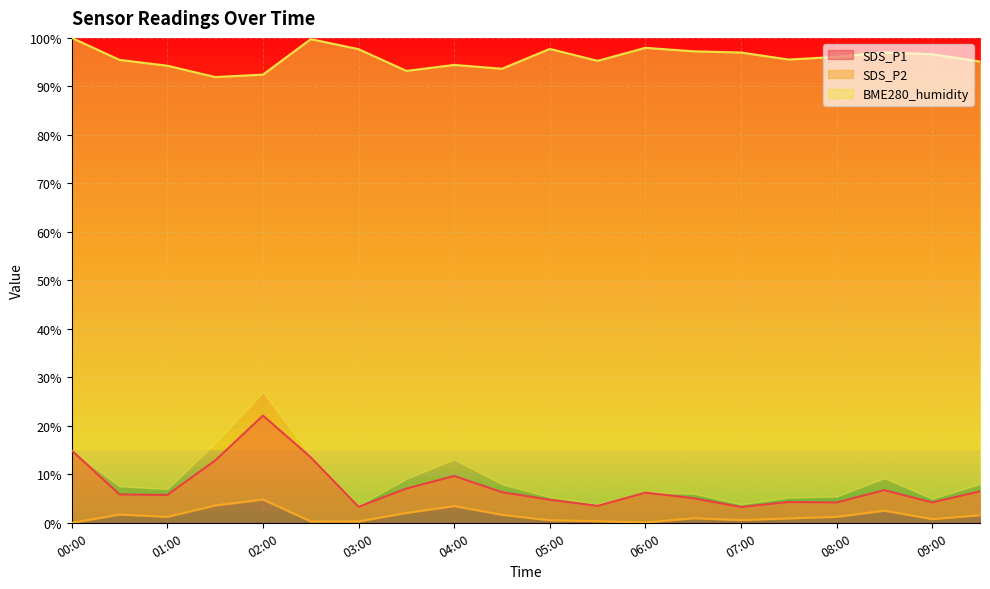

How many data points in BME280_humidity are less than 96?

10